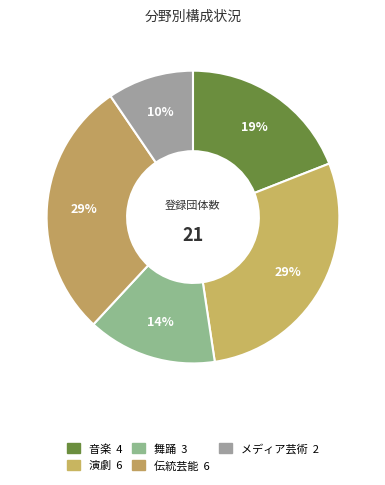

Count the number of slices in the pie.

5